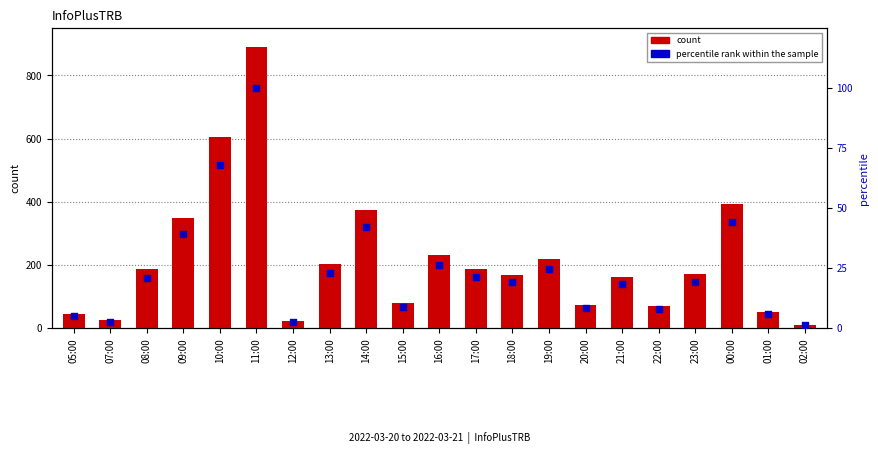

Which series has the widest spread of Y values?

count